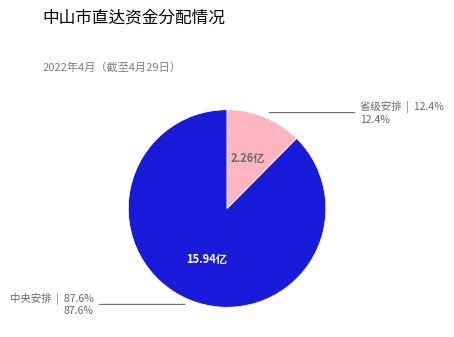

Is there any slice that represents more than half of the pie?

Yes